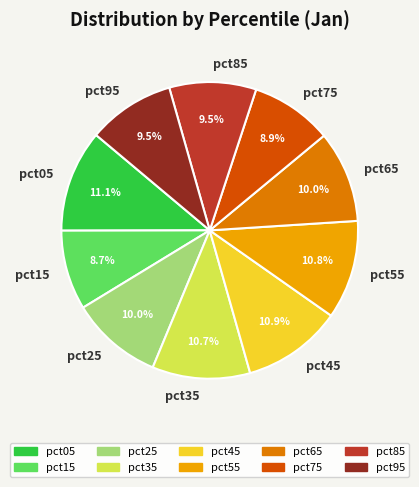

To the nearest percent, what percentage of the pie is pct35?

11%